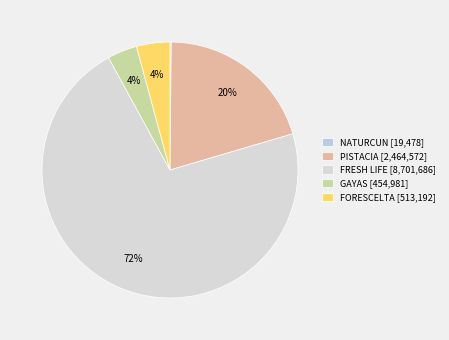

What is the ratio of the value at PISTACIA to the value at FRESH LIFE?

0.3